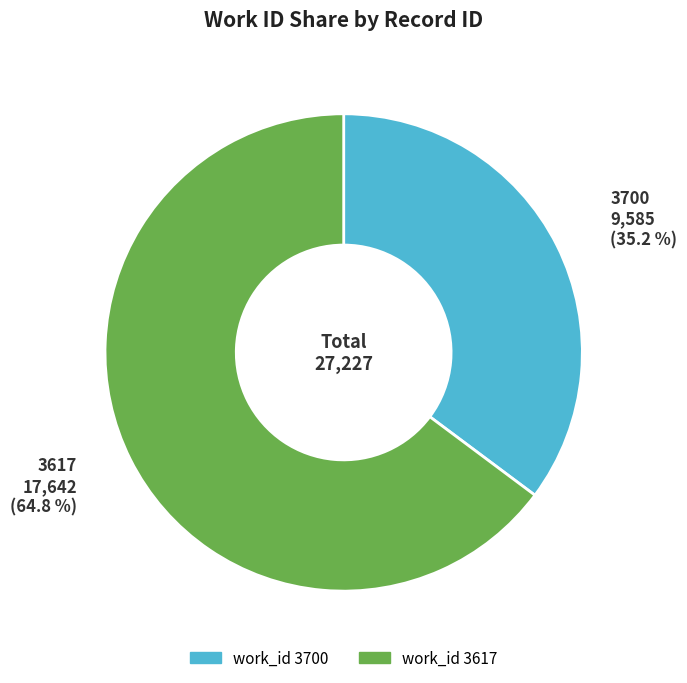

To the nearest percent, what is the average slice percentage?

50%